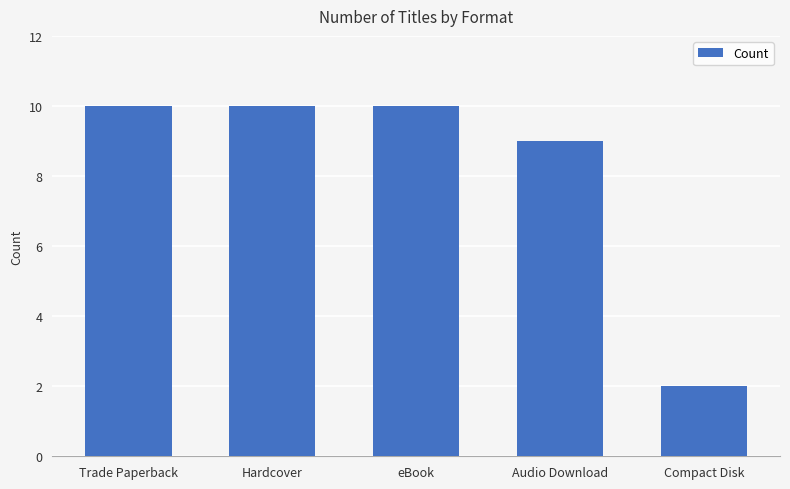

Reading left to right, transcribe all the data shown in this chart.

Trade Paperback=10	Hardcover=10	eBook=10	Audio Download=9	Compact Disk=2